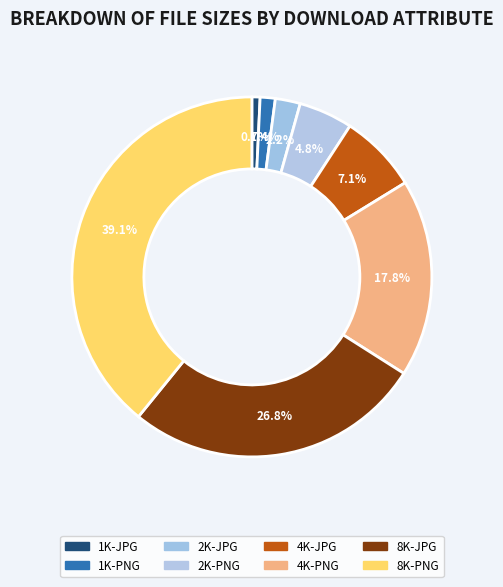

Is 4K-JPG the majority of the pie?

No